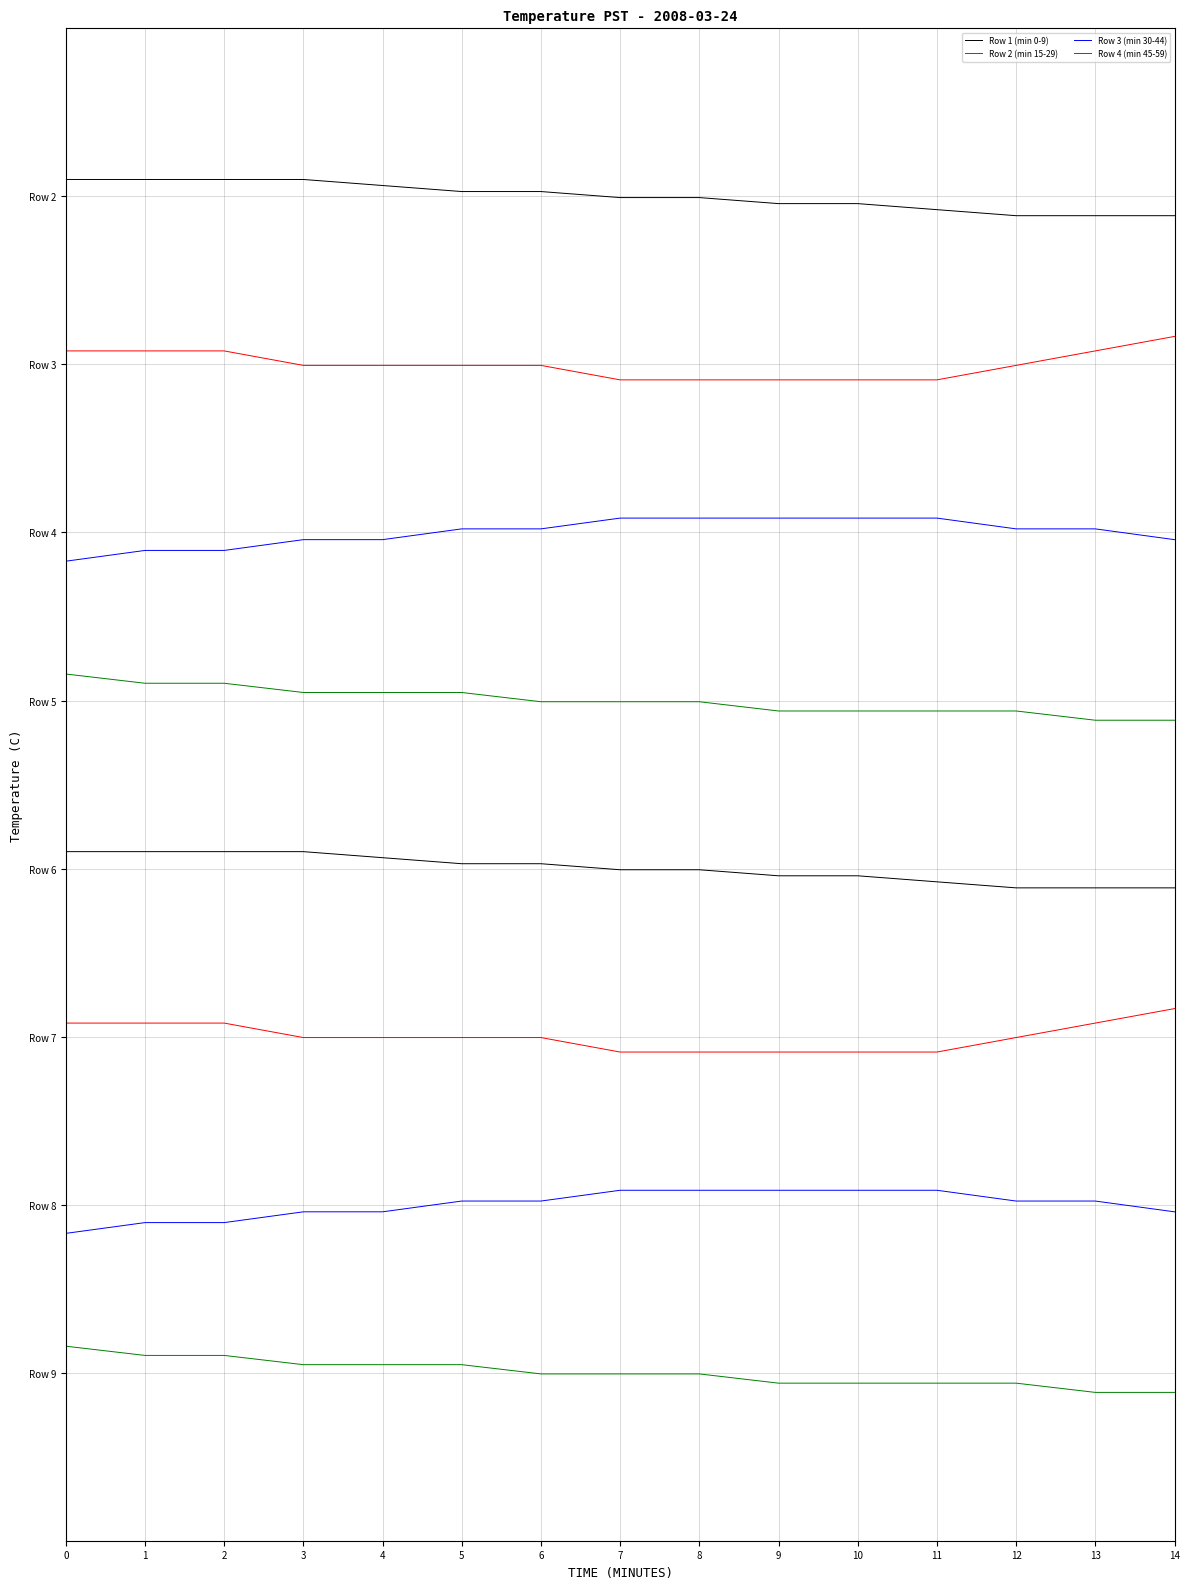

Count the number of data series in this chart.

4